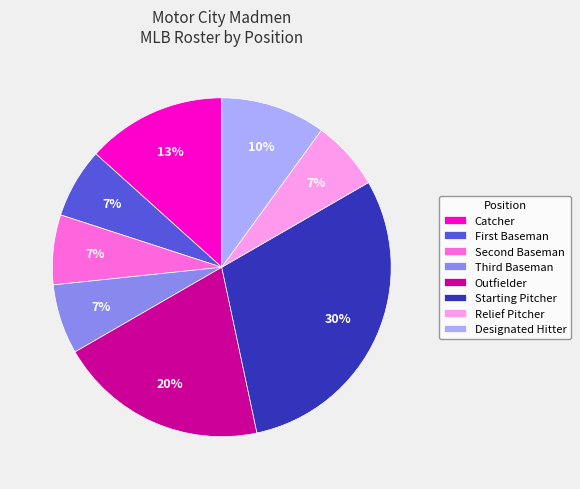

To the nearest percent, what is the difference between the largest and smallest slice percentages?

23%